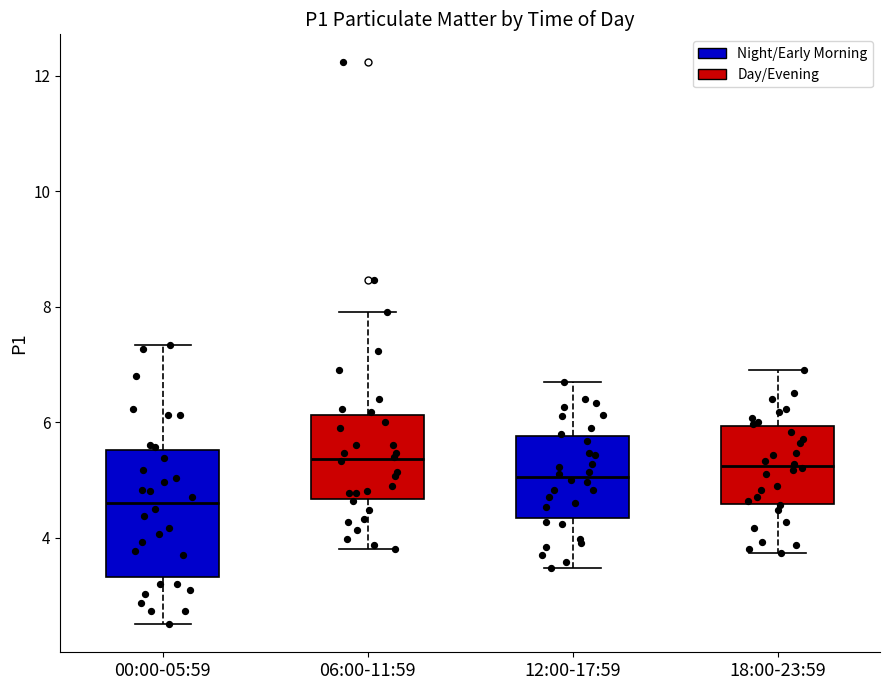

Reading left to right, transcribe this box plot: for each box, give where its median line is, the range the box spans, and where its two whiskers end, as read against the y-axis. The values are not printed on the chart, so give them approximately, as read against the axis.

00:00-05:59: median 4.6, box 3.4 to 5.6, whiskers 2.6 to 7.4
06:00-11:59: median 5.4, box 4.6 to 6.2, whiskers 3.8 to 8.0
12:00-17:59: median 5.0, box 4.4 to 5.8, whiskers 3.4 to 6.8
18:00-23:59: median 5.2, box 4.6 to 6.0, whiskers 3.8 to 7.0